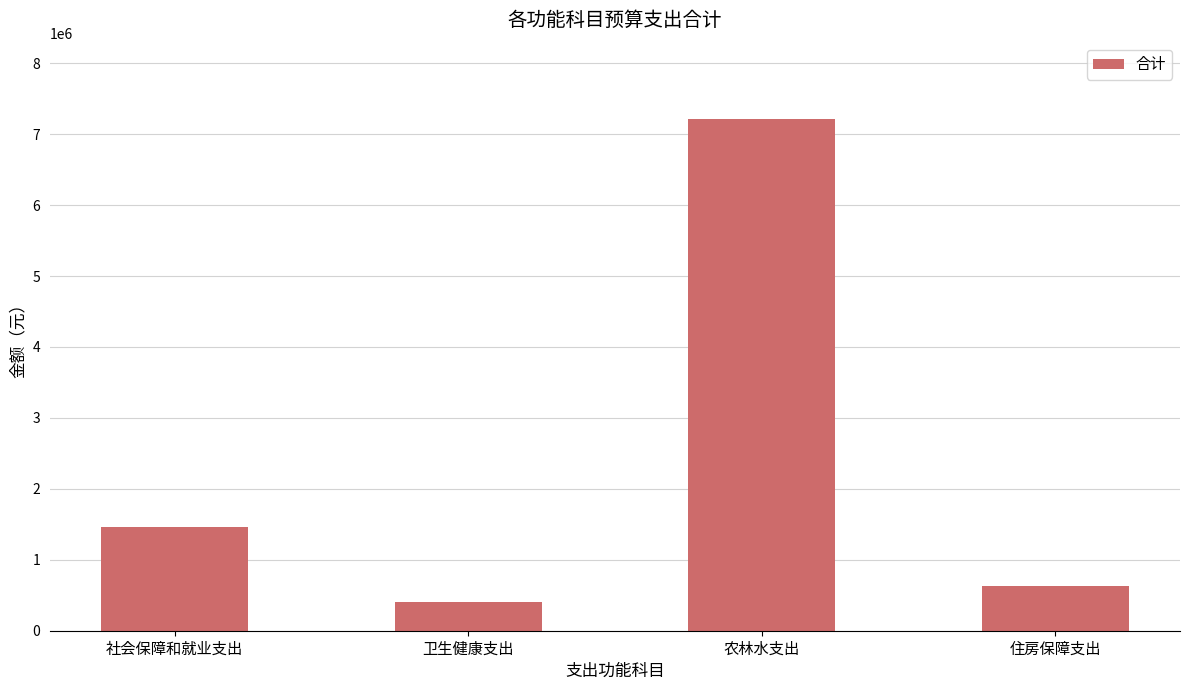

True or false: the data shows 9599331.5 at 农林水支出.

False